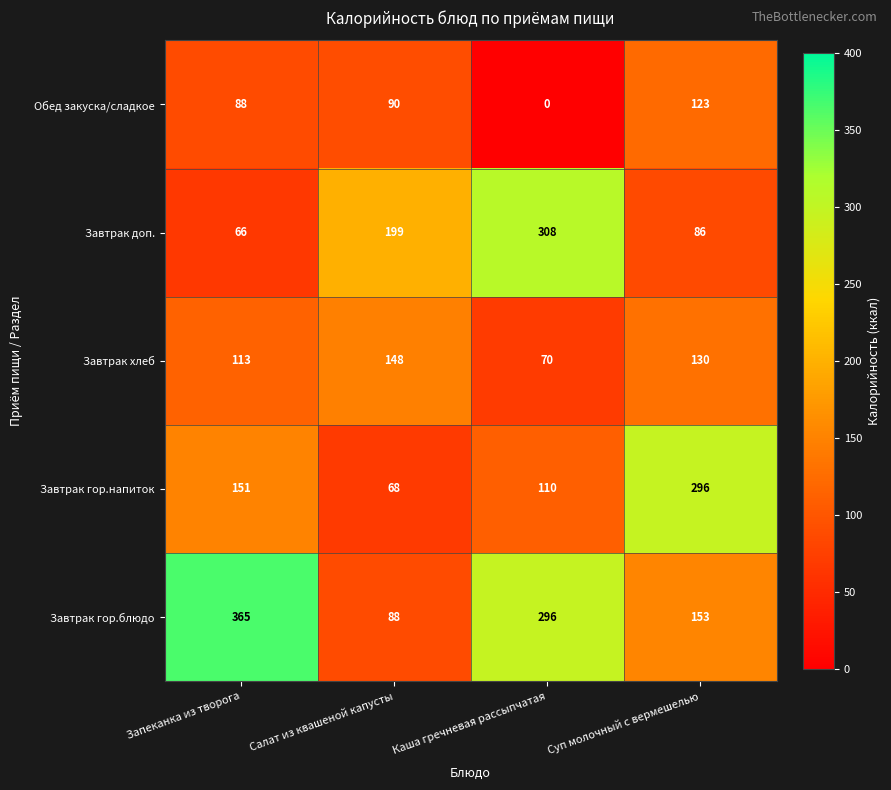

What is the total value across all series at Запеканка из творога?

783